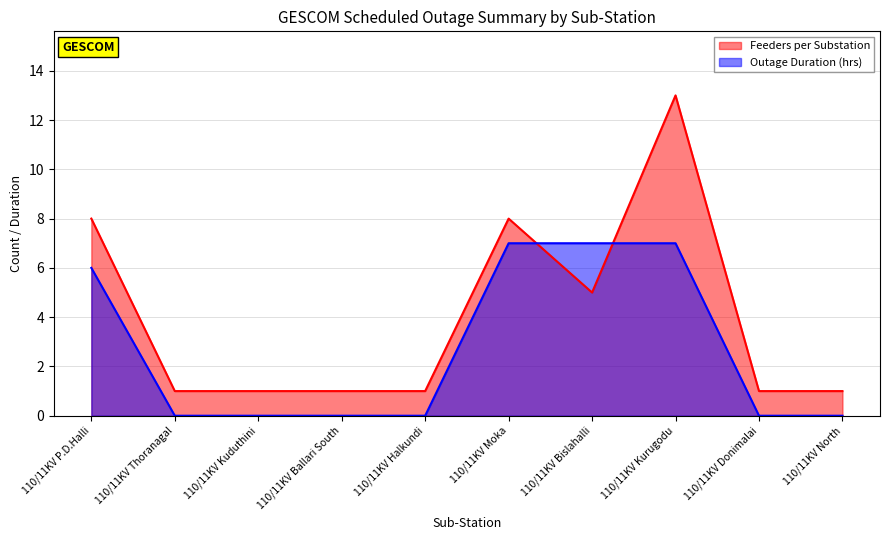

What is the sum of all Outage Duration (hrs) values?

27